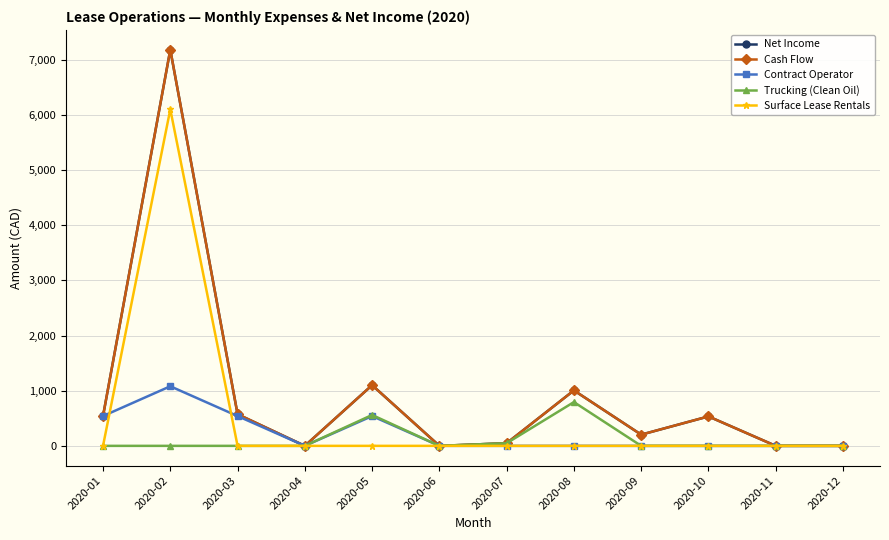

Where is the first local maximum for Surface Lease Rentals?

2020-02